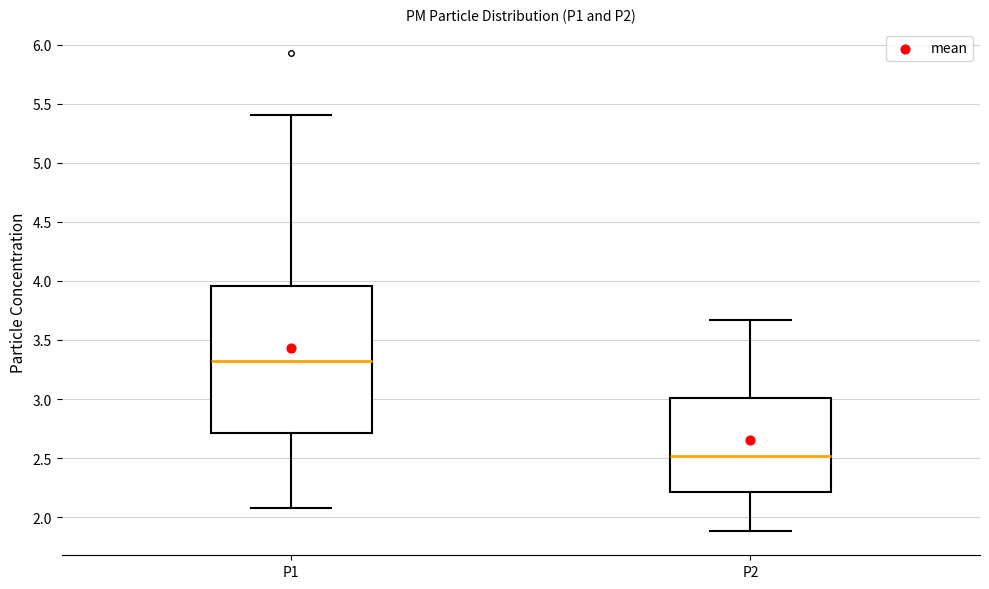

Where does the lower whisker of the box for P2 end on the y-axis? The values are not printed on the chart, so give them approximately, as read against the axis.

1.90